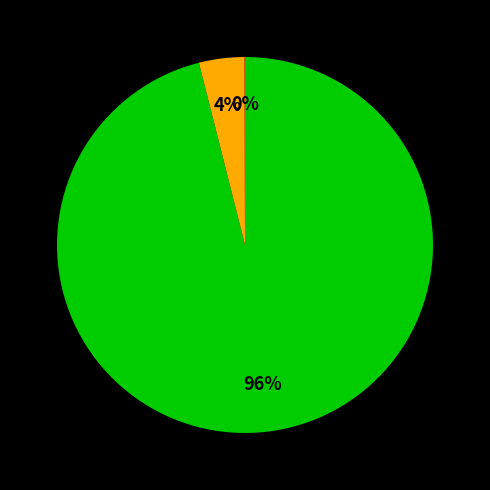

Is there any slice that represents more than half of the pie?

Yes